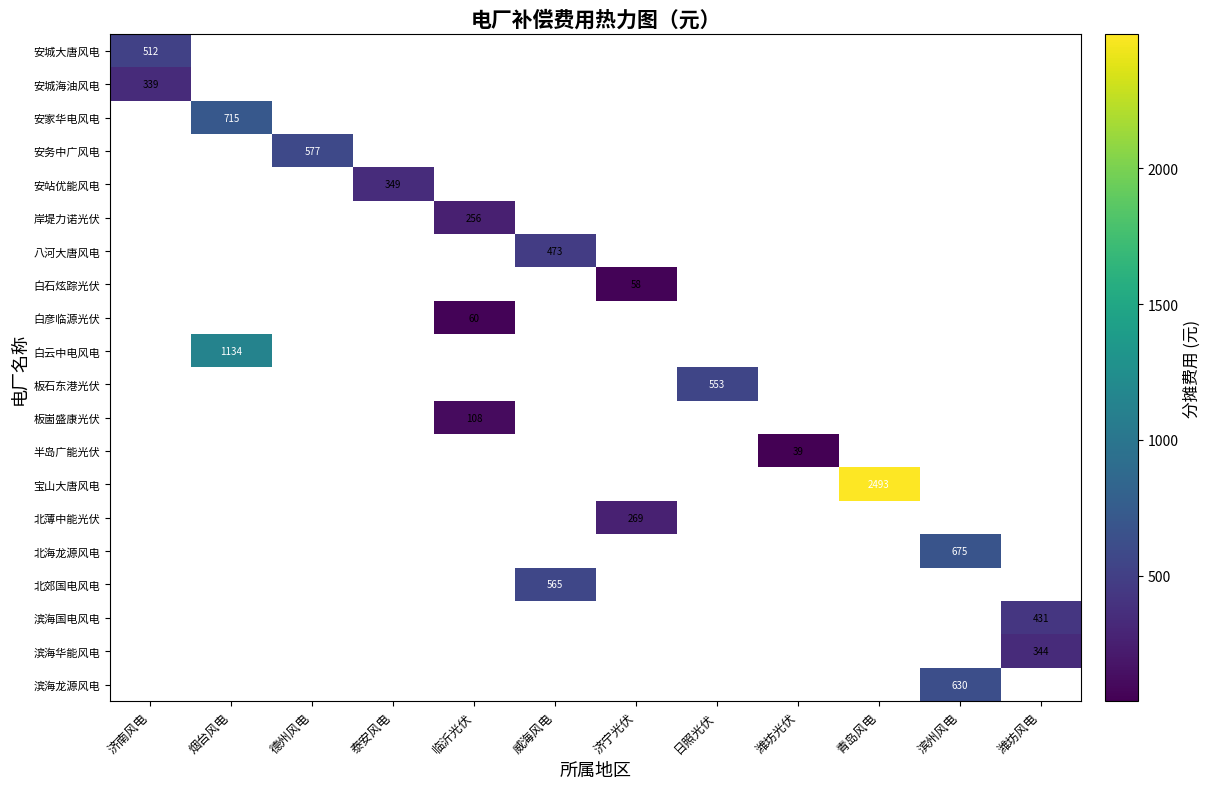

How many categories are shown in the chart?

12